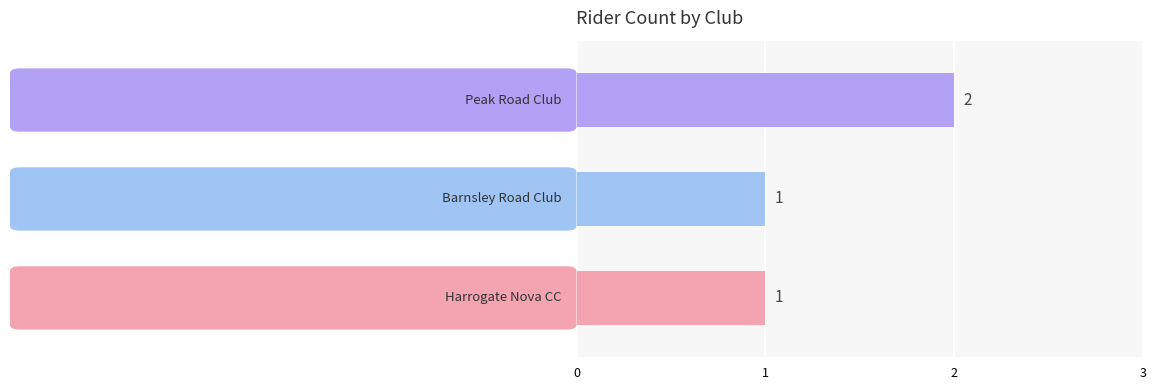

What is the sum of all values?

4